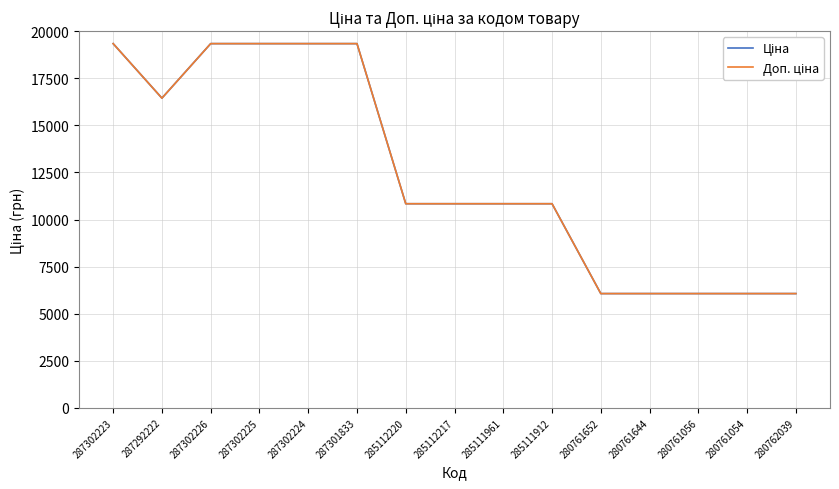

At which label does Ціна reach its minimum?

280761652